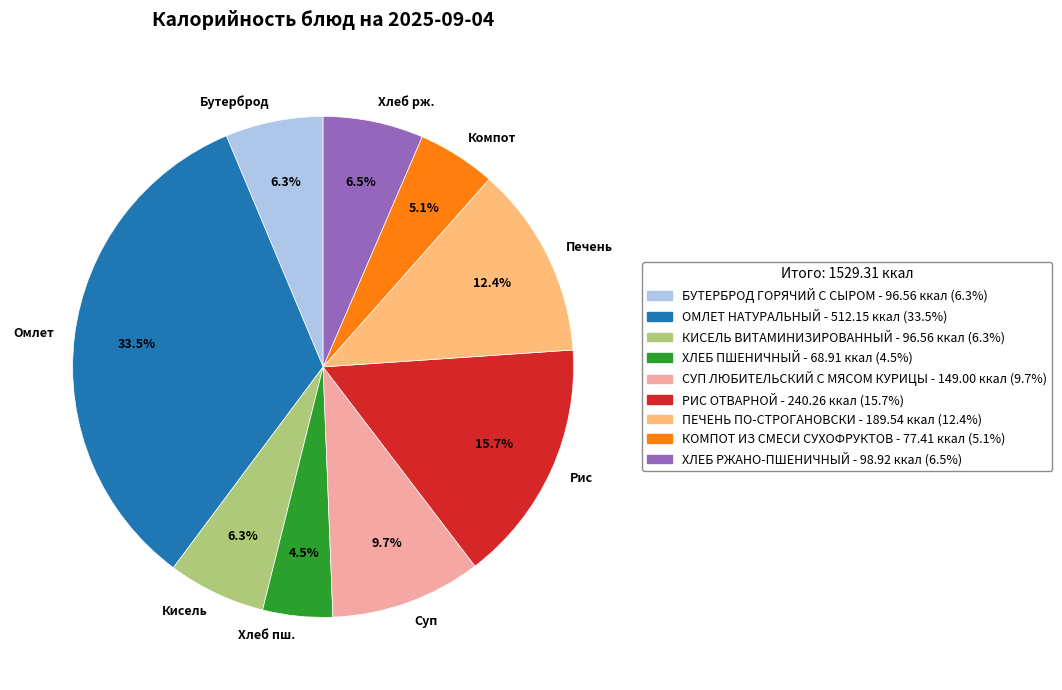

What percentage is NOT represented by Компот?

94.9%